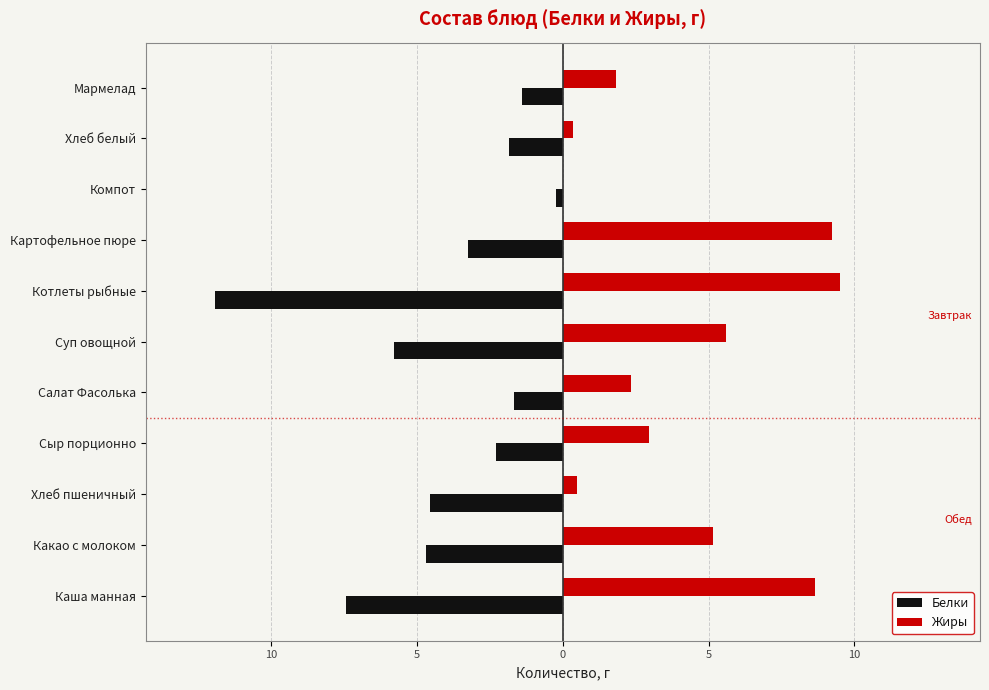

What are all the series names shown in the legend?

Белки, Жиры